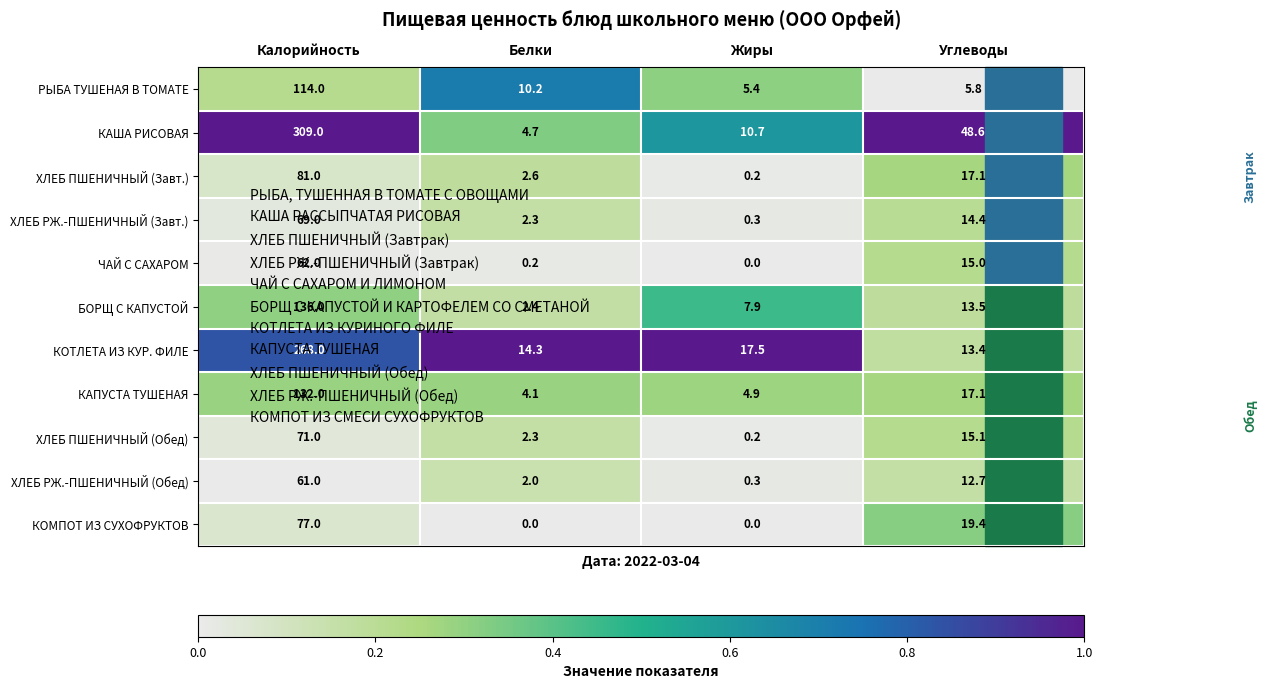

How many data points in РЫБА ТУШЕНАЯ В ТОМАТЕ are less than 10?

2